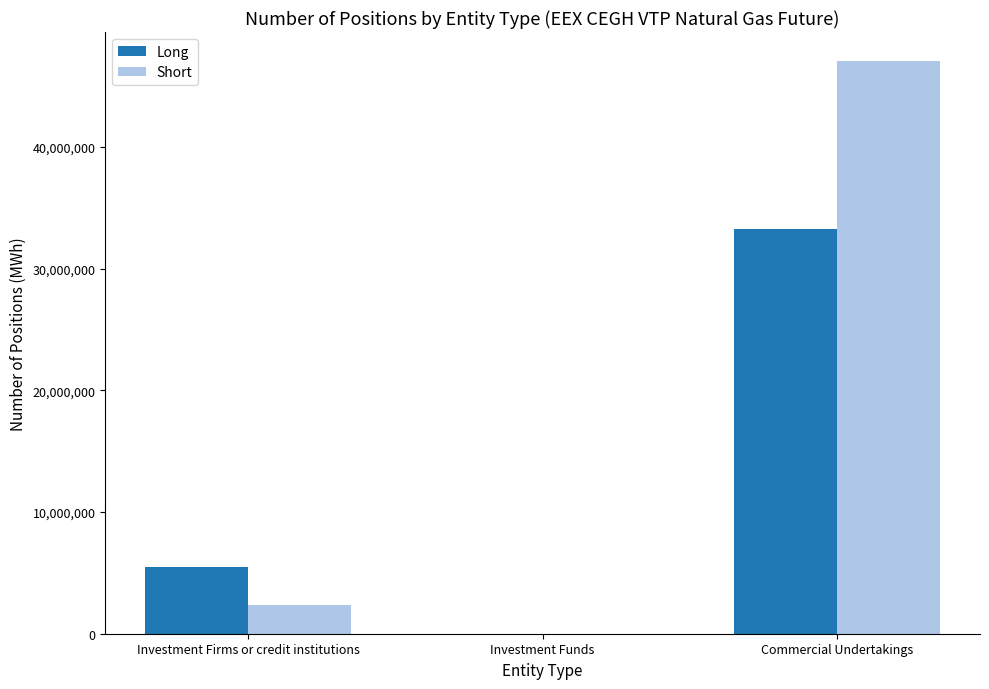

Which series has the widest spread of values?

Short